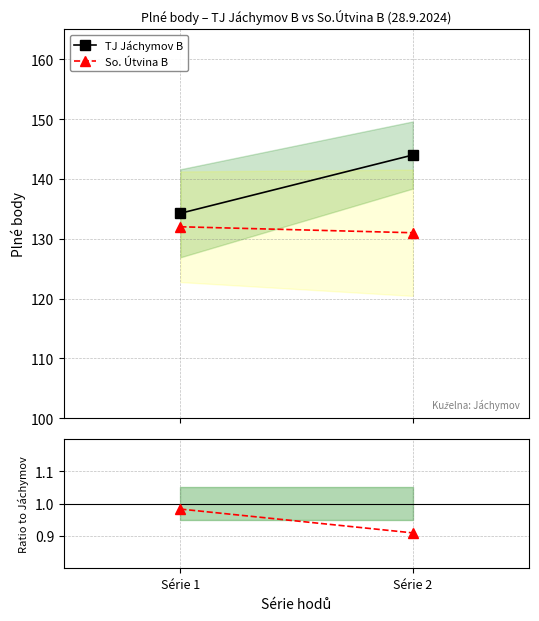

The TJ Jáchymov B series shows 134.2 at Série 1. True or false?

True